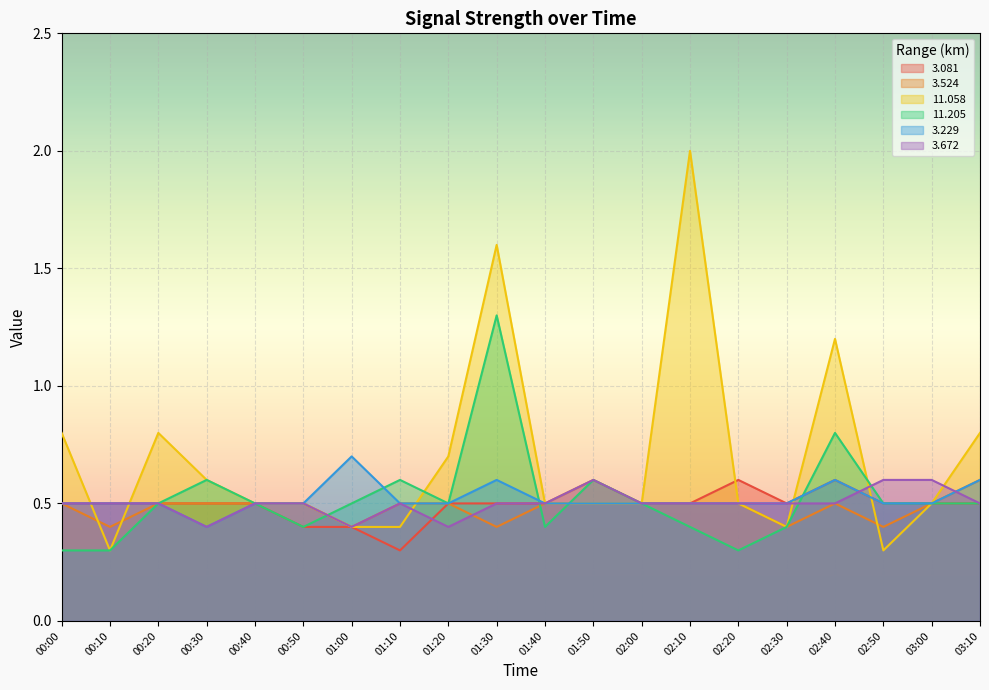

Read the 3.081 value at 01:20.

0.5